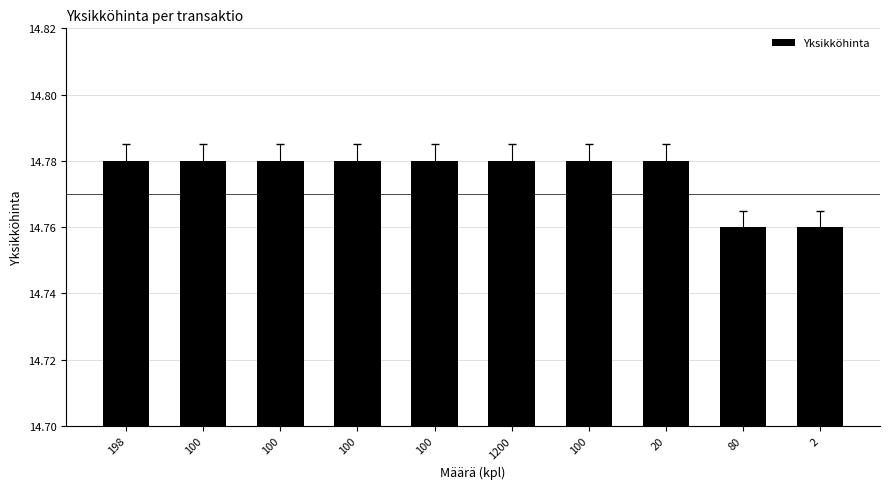

The value at 1200 is 14.8. True or false?

True